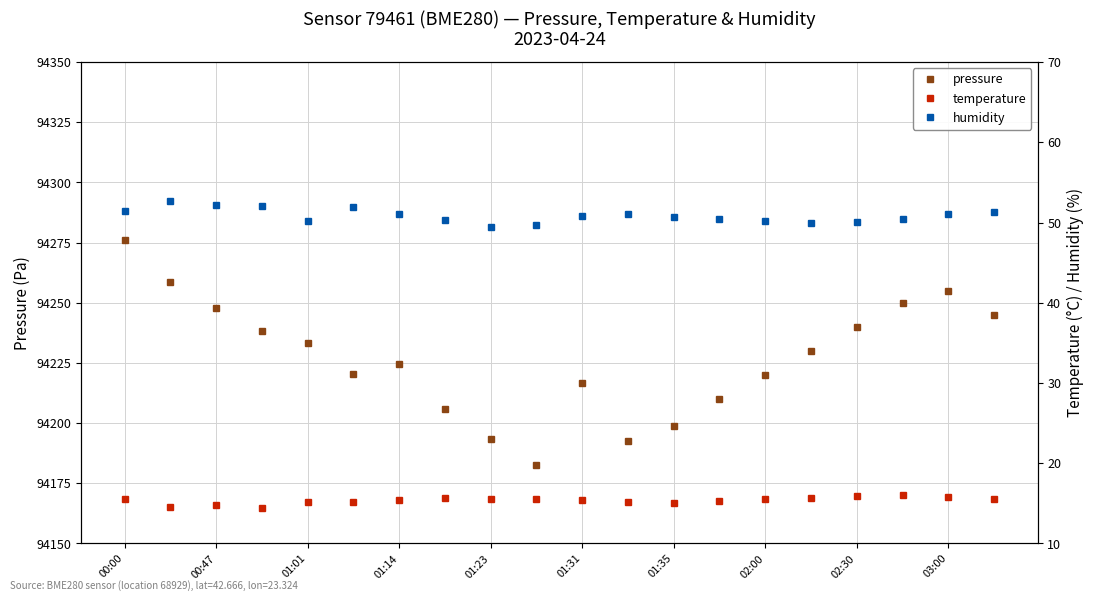

The temperature series shows 21.9 at 19. True or false?

False